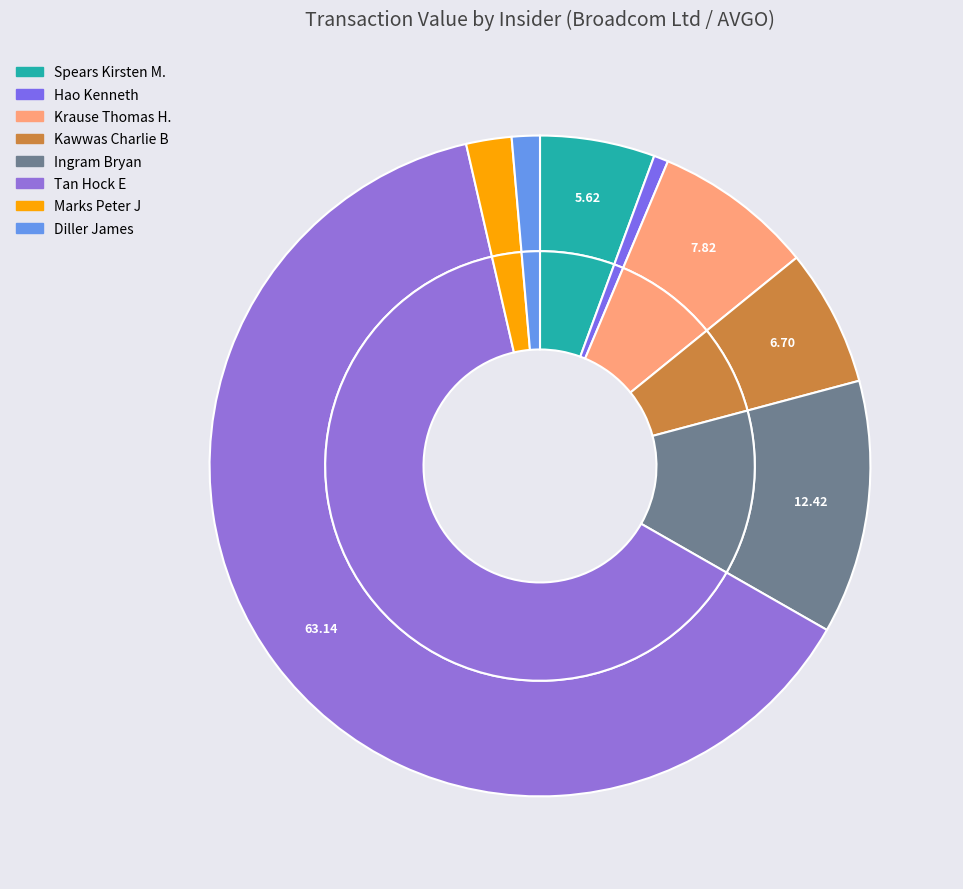

True or false: 7 accounts for 6% of the total.

True